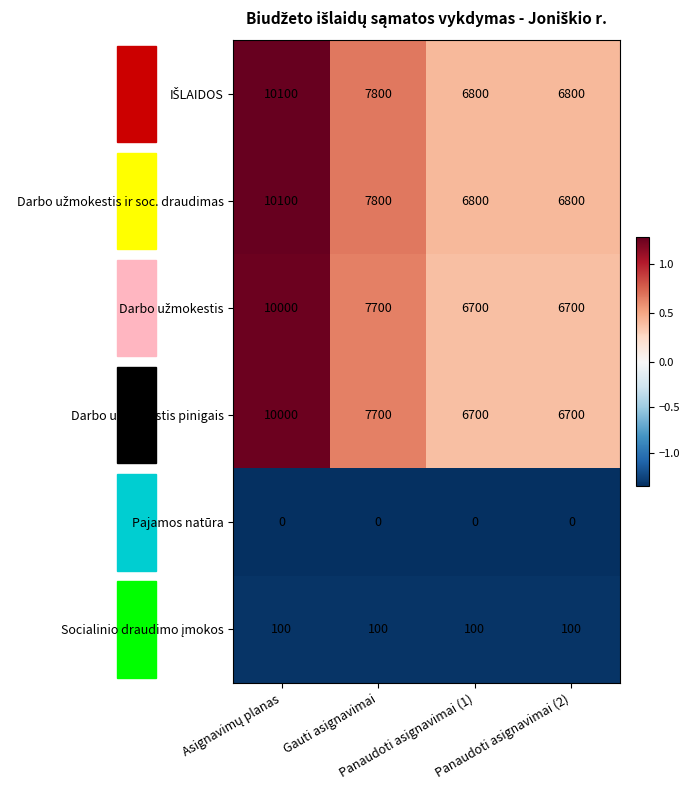

What is the greatest value displayed?

10100